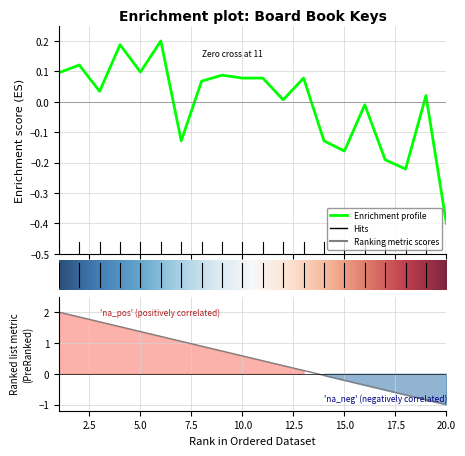

At which category does the data reach its first local valley?

3